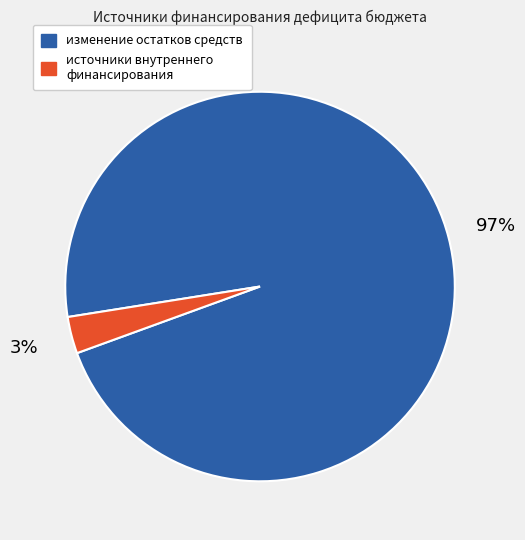

The изменение остатков средств slice represents 97% of the pie. True or false?

True